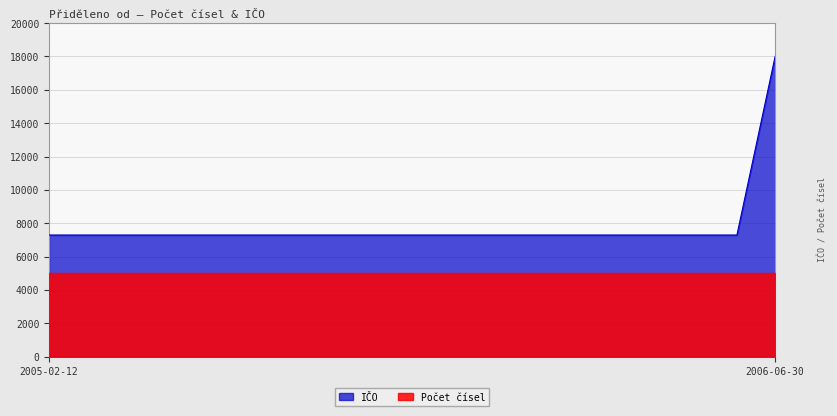

How many categories are shown in the chart?

20